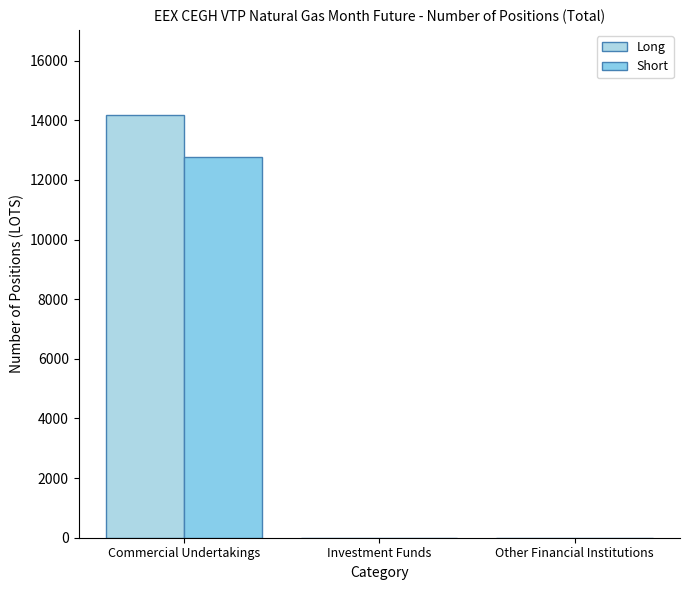

Between Commercial Undertakings and Other Financial Institutions, which is larger?

Commercial Undertakings